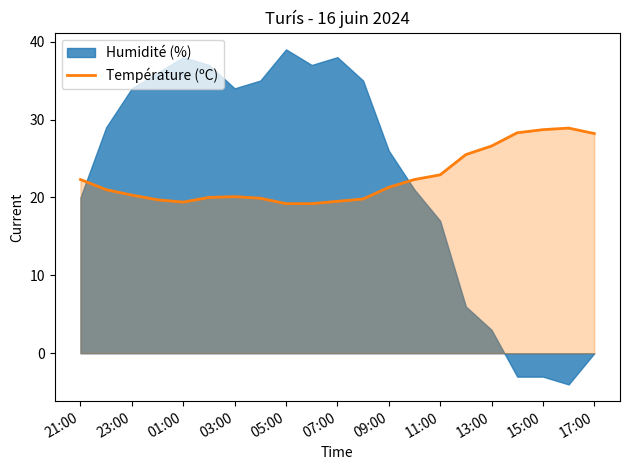

True or false: Température (ºC) has a value of 14.9 at 17:00.

False